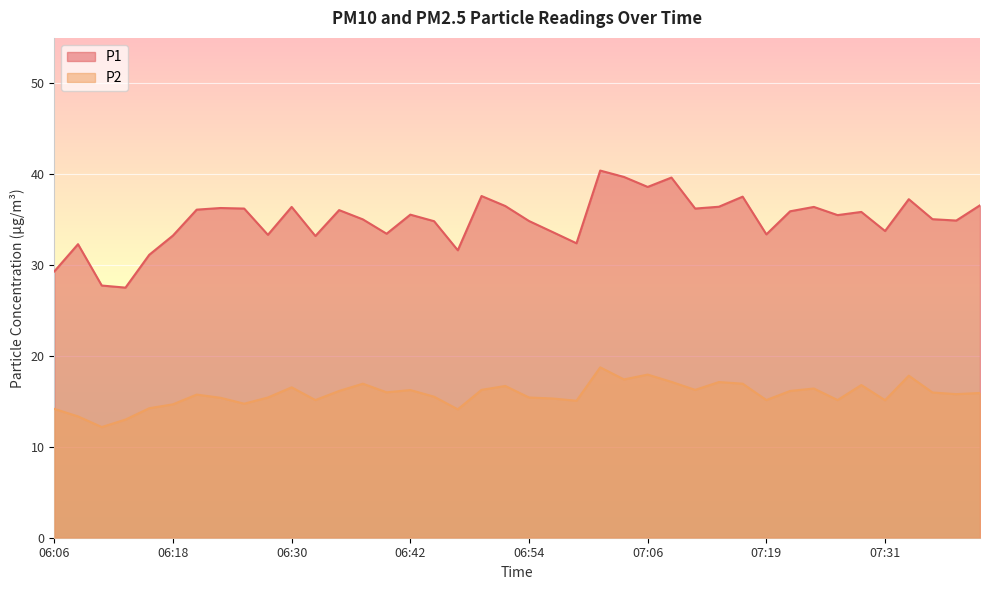

Is it true that P2 equals 15.8 at 06:20?

True